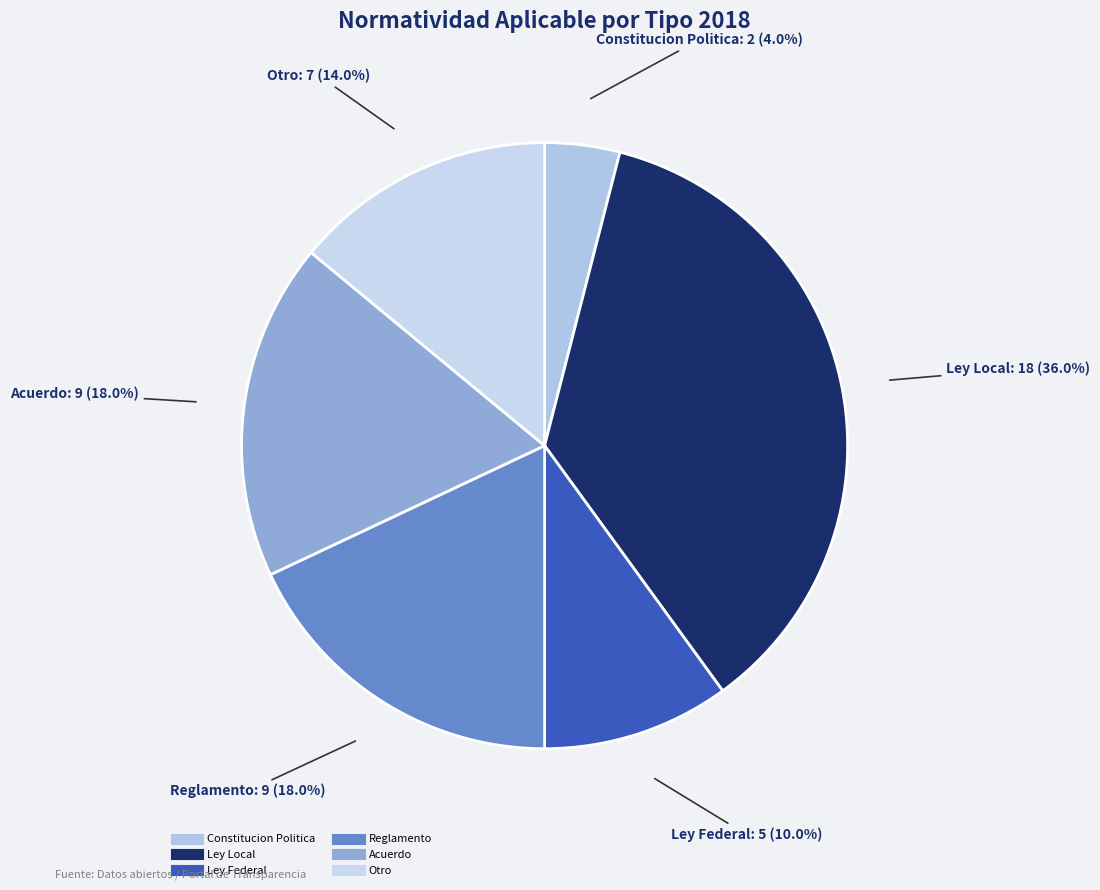

What percentage is the Ley Local slice, to the nearest percent?

36%